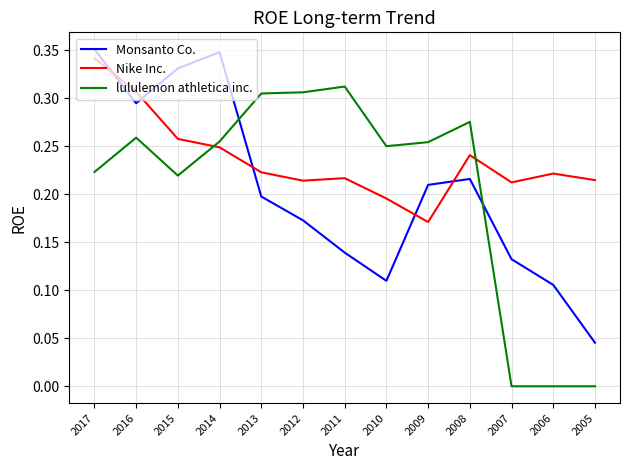

List the labels in order of Monsanto Co. value, smallest first.

2005, 2006, 2010, 2007, 2011, 2012, 2013, 2009, 2008, 2016, 2015, 2014, 2017